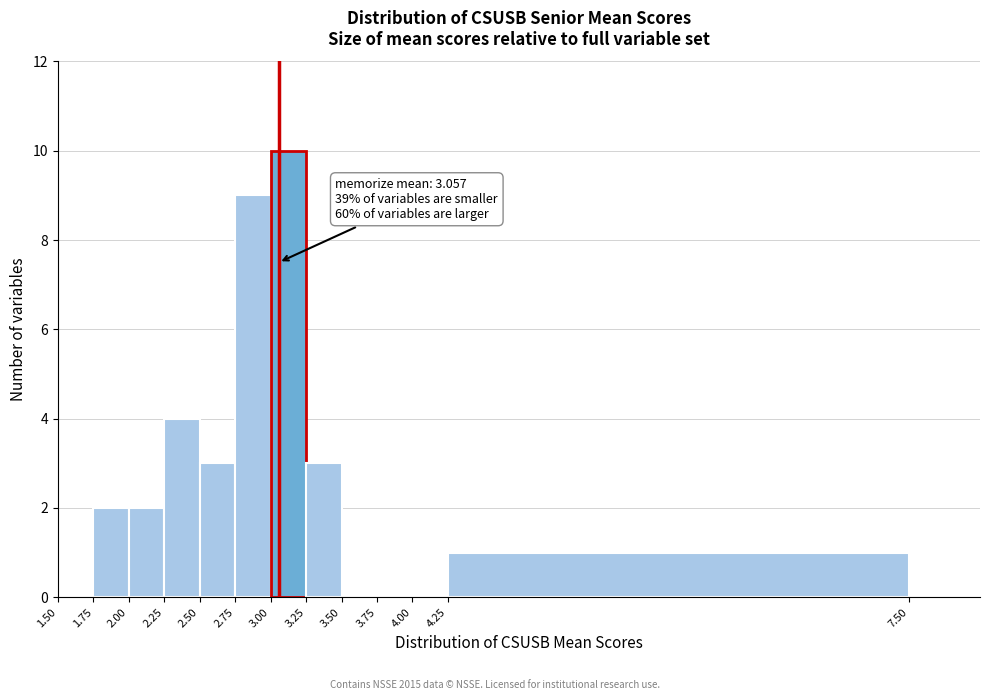

Which range on the x-axis has the tallest bar?

3.00 to 3.25